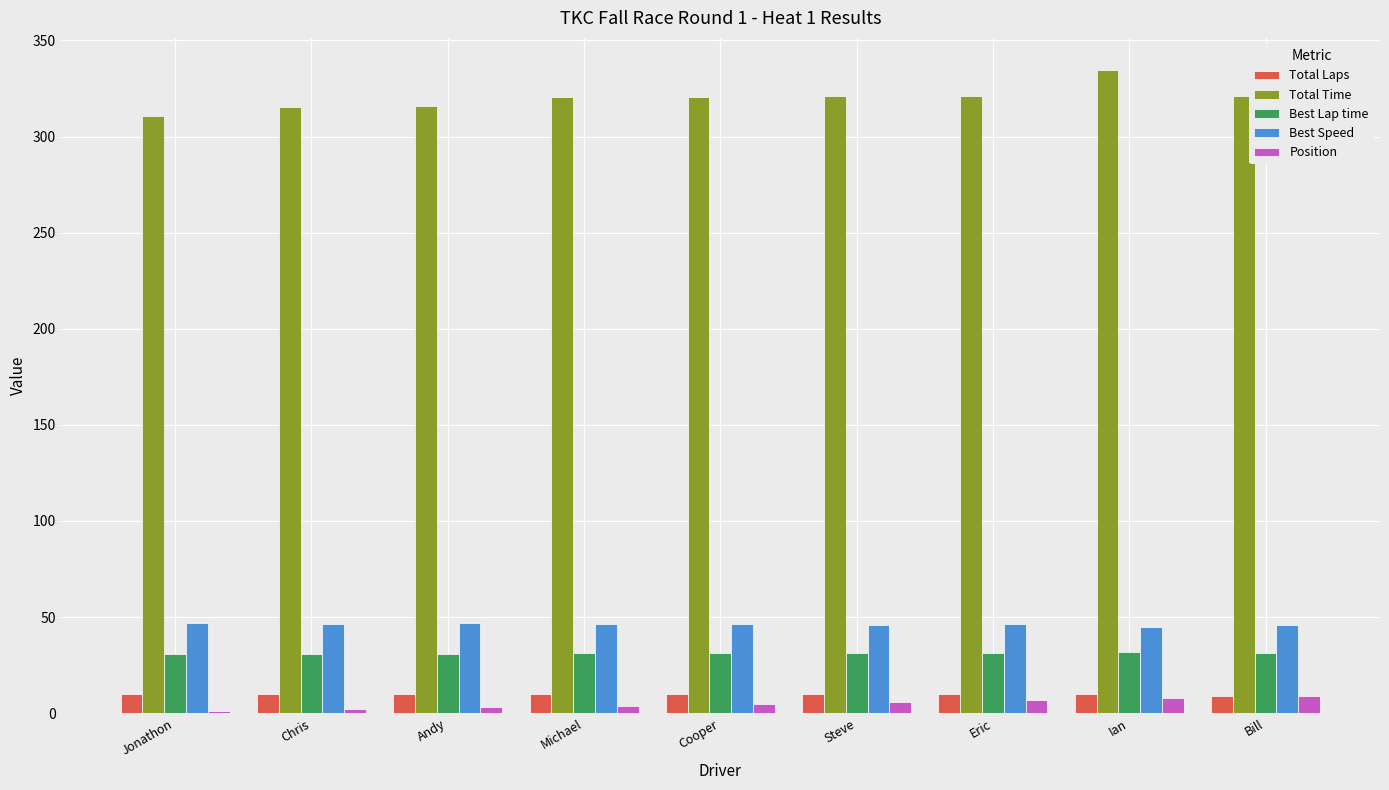

What is the greatest value displayed?

334.6